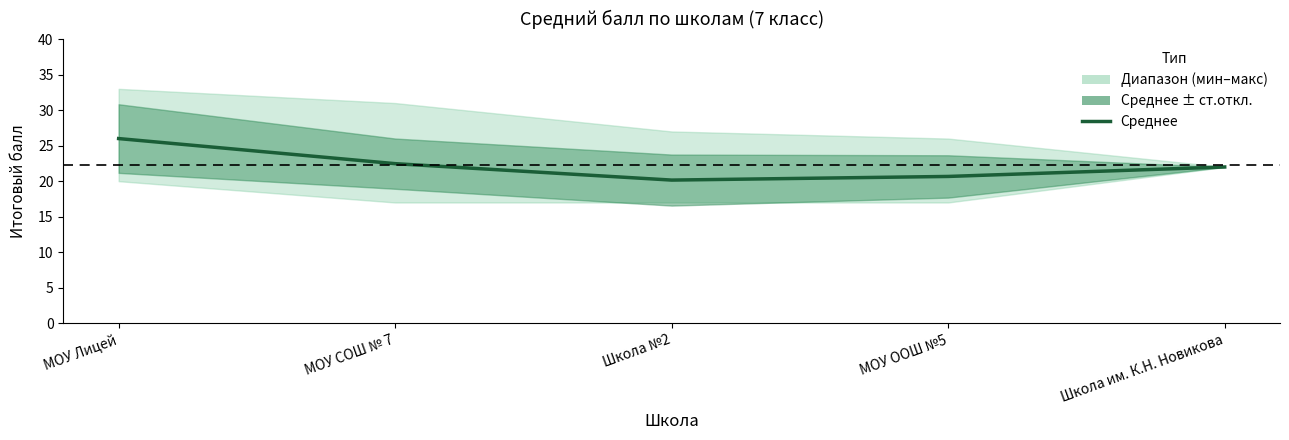

List the labels in order of value, largest first.

МОУ Лицей, МОУ СОШ № 7, Школа им. К.Н. Новикова, МОУ ООШ №5, Школа №2